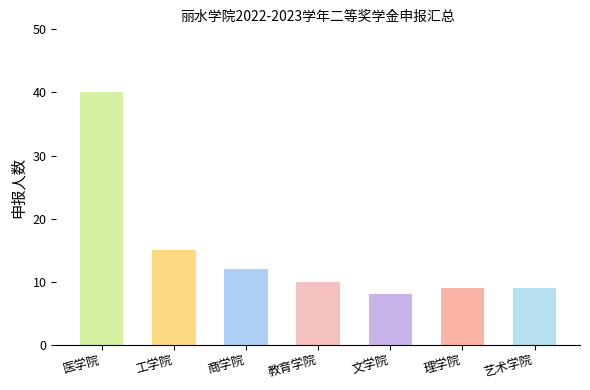

What is the label of the 5th bar from the right?

商学院